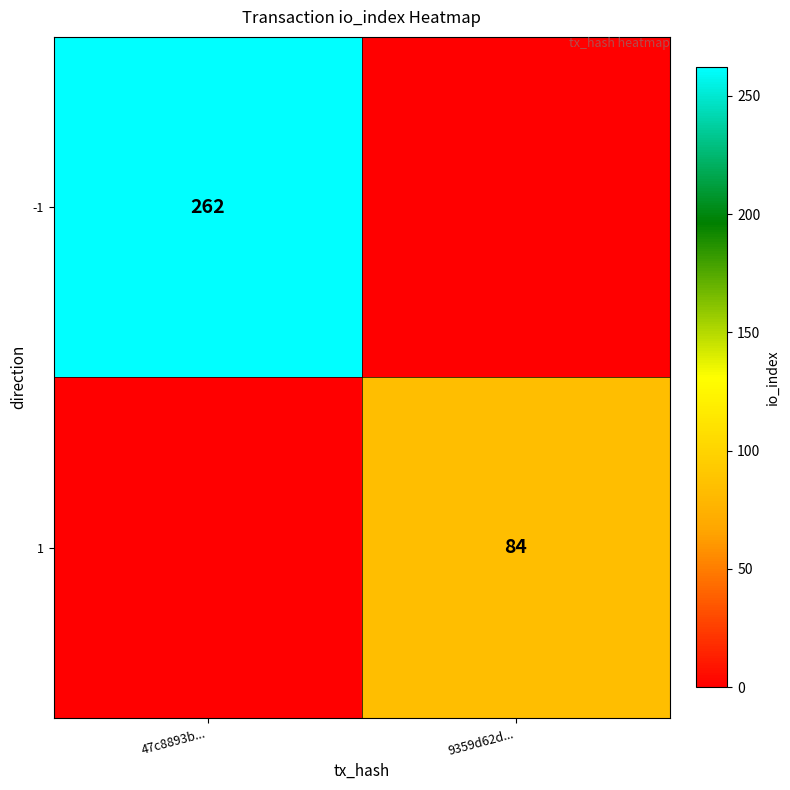

The 1 series shows 84 at 9359d62d.... True or false?

True